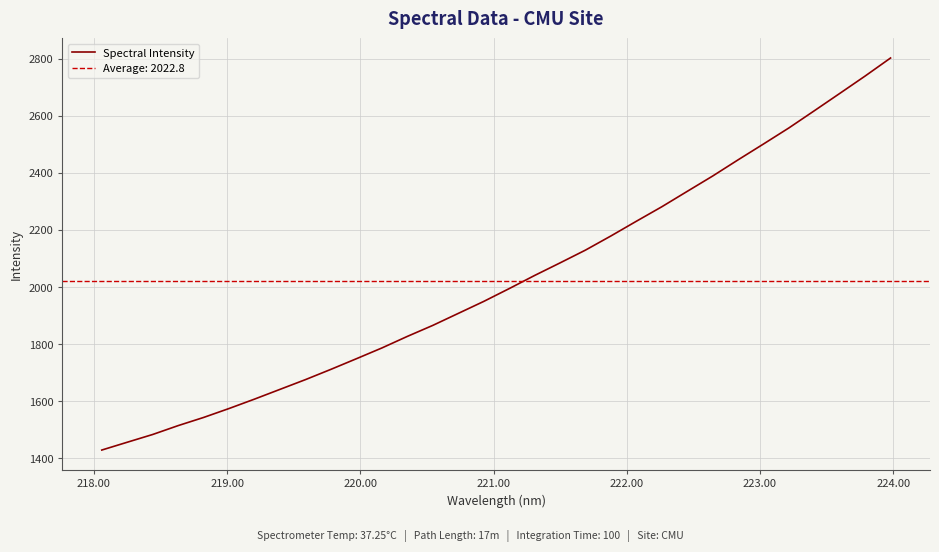

Does the chart display data point markers on the line(s)?

No